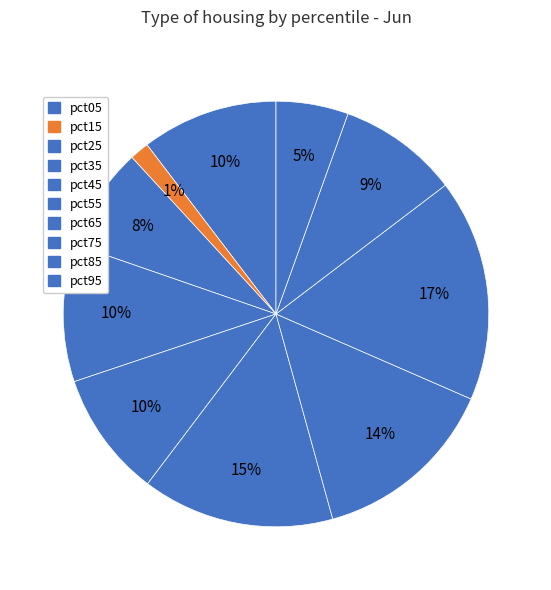

To the nearest percent, what portion does pct15 represent?

1%